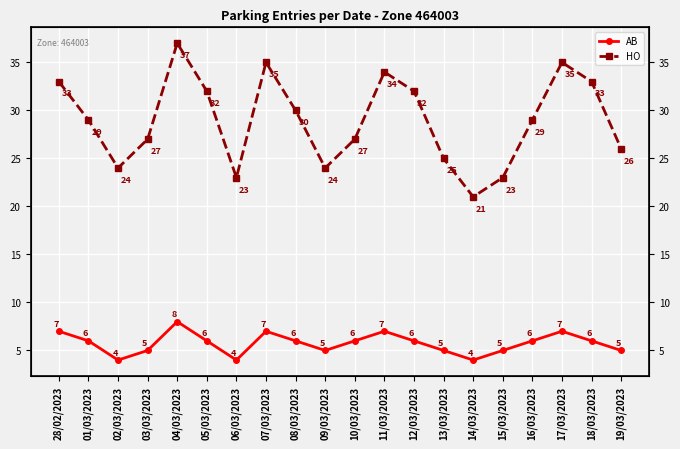

What is the label of the 8th point from the right?

12/03/2023